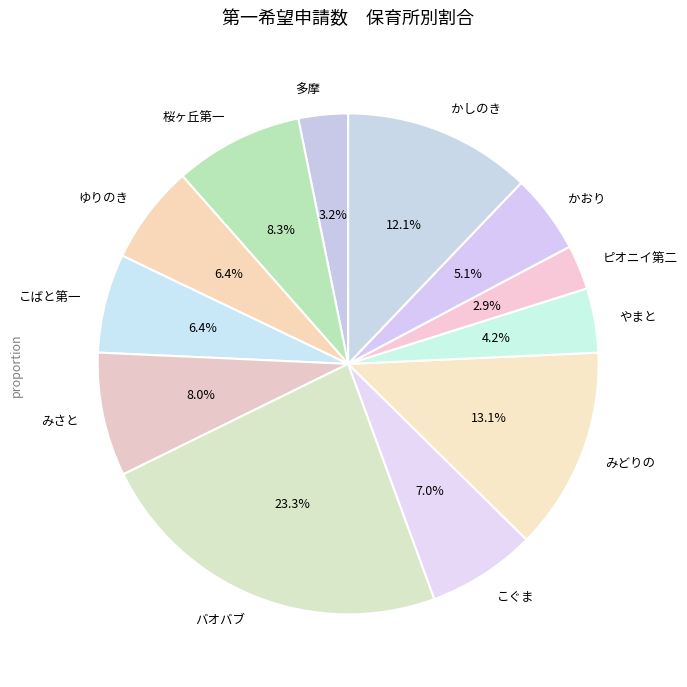

Combined, what portion of the pie is やまと and かおり?

9.3%